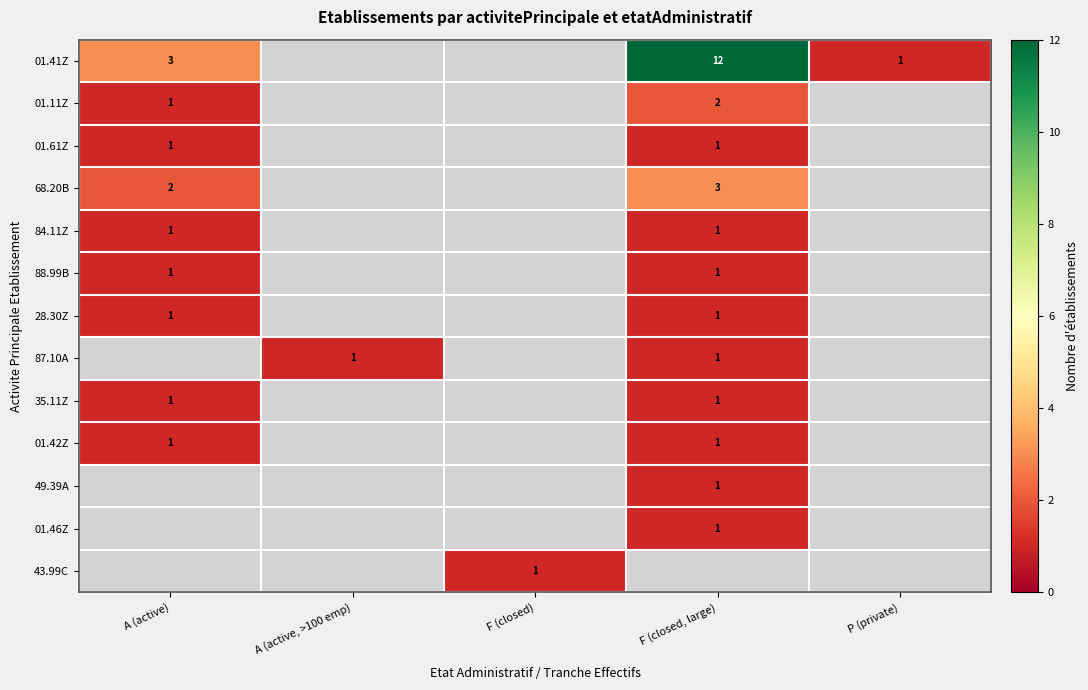

True or false: 01.41Z has a value of 12 at F (closed, large).

True